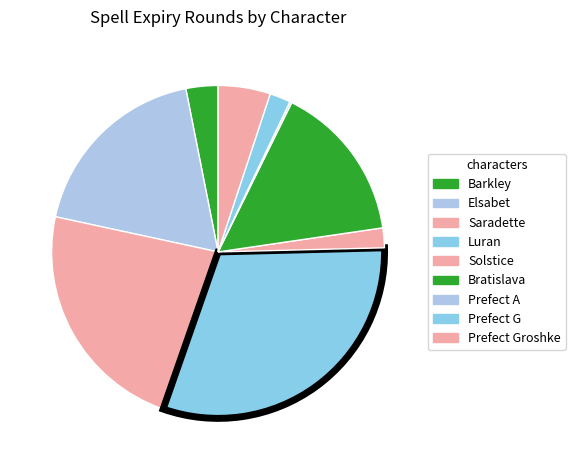

True or false: Prefect A accounts for 0% of the total.

True